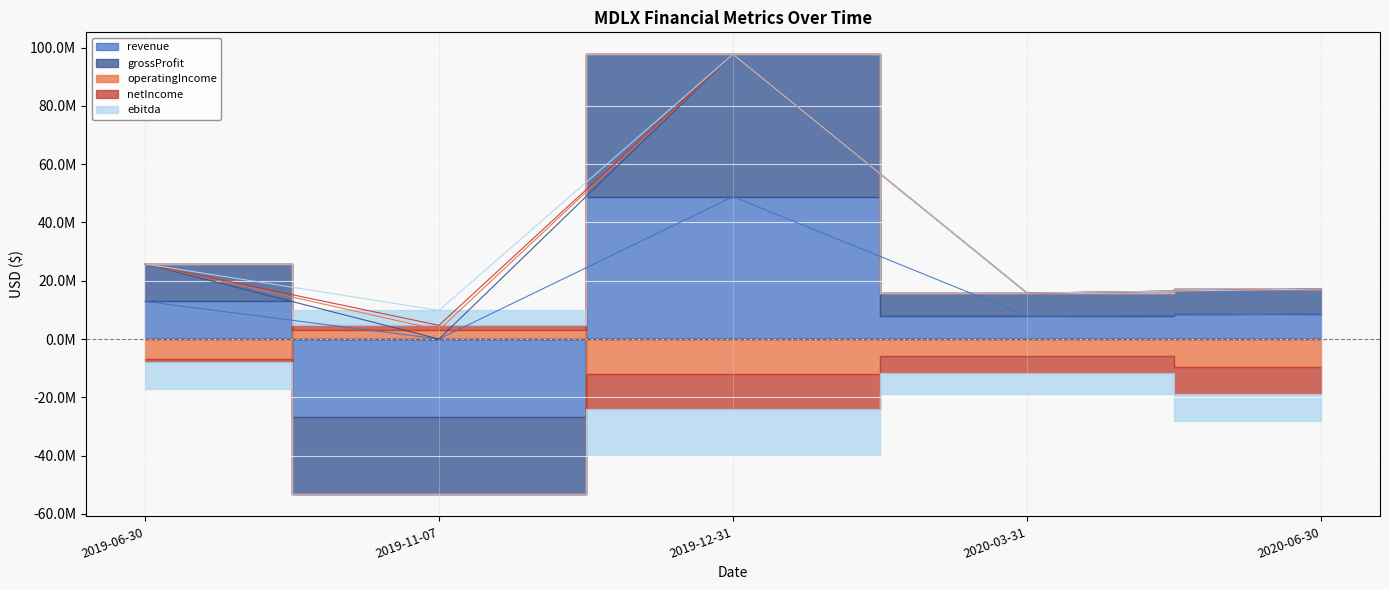

At which category is the sum across all series the highest?

2019-12-31